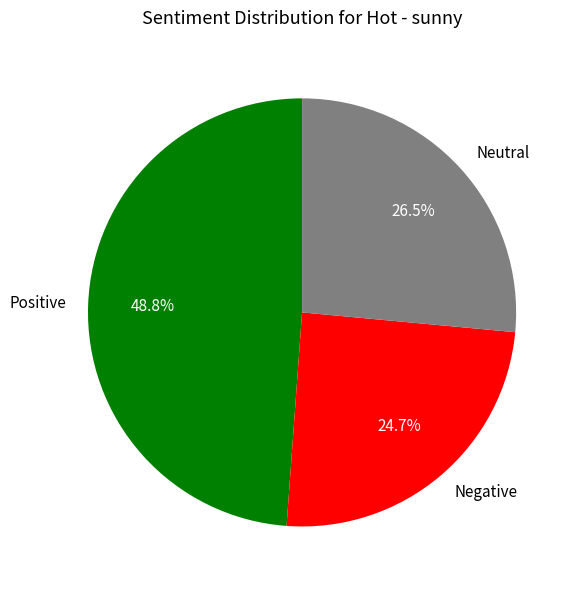

To the nearest percent, what is the difference between the largest and smallest slice percentages?

24%